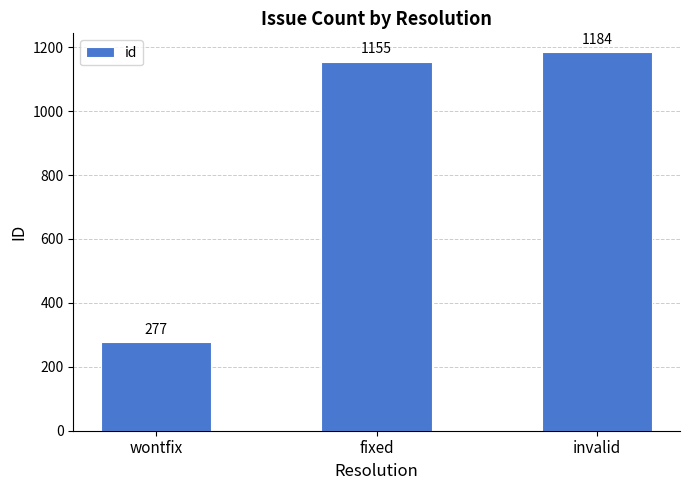

What is the ratio of the value at fixed to the value at invalid?

1.0